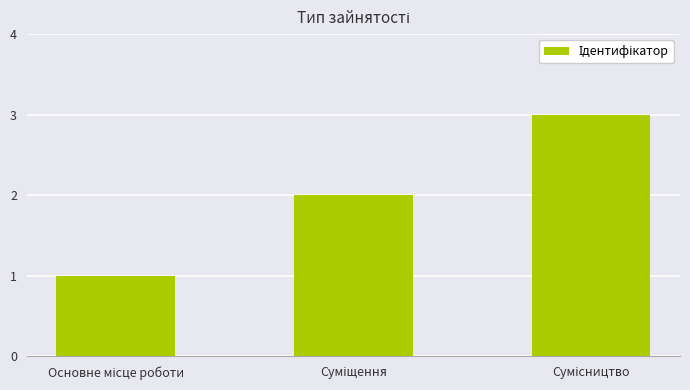

What is the minimum value shown in the chart?

1